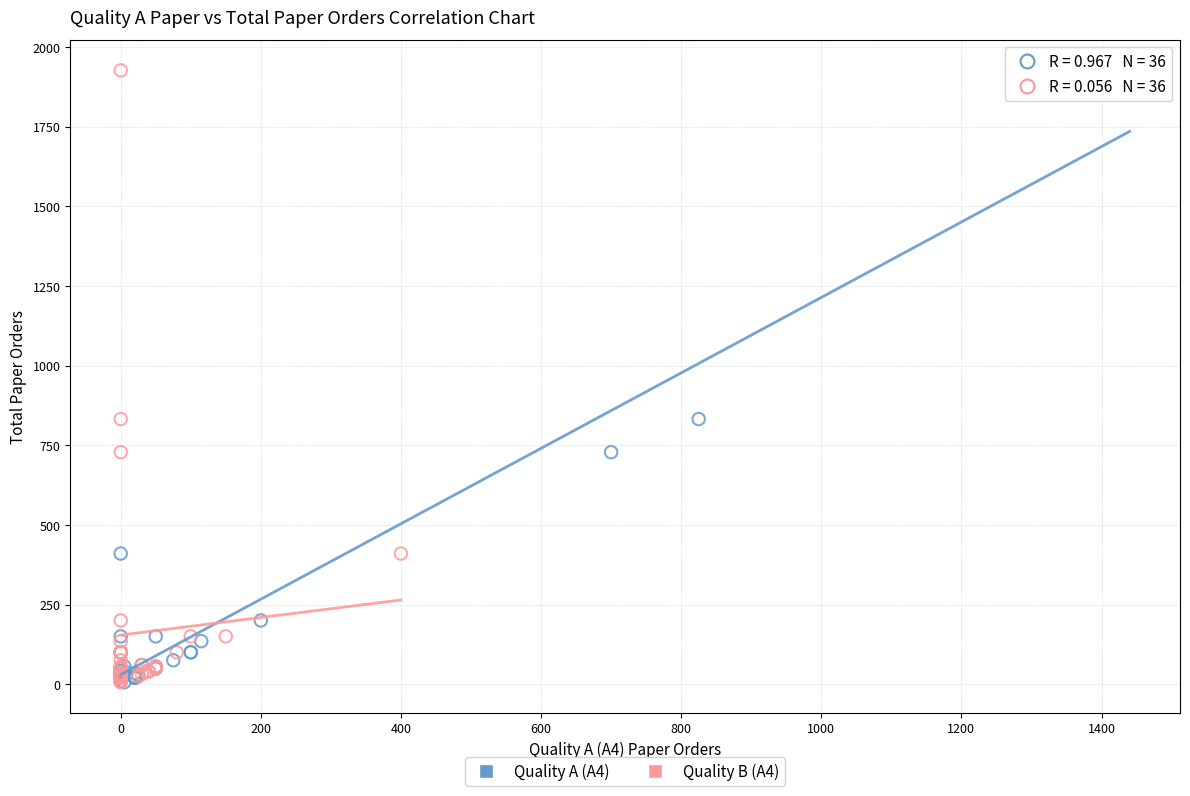

What are all the series names shown in the legend?

Quality A (A4), Quality B (A4)